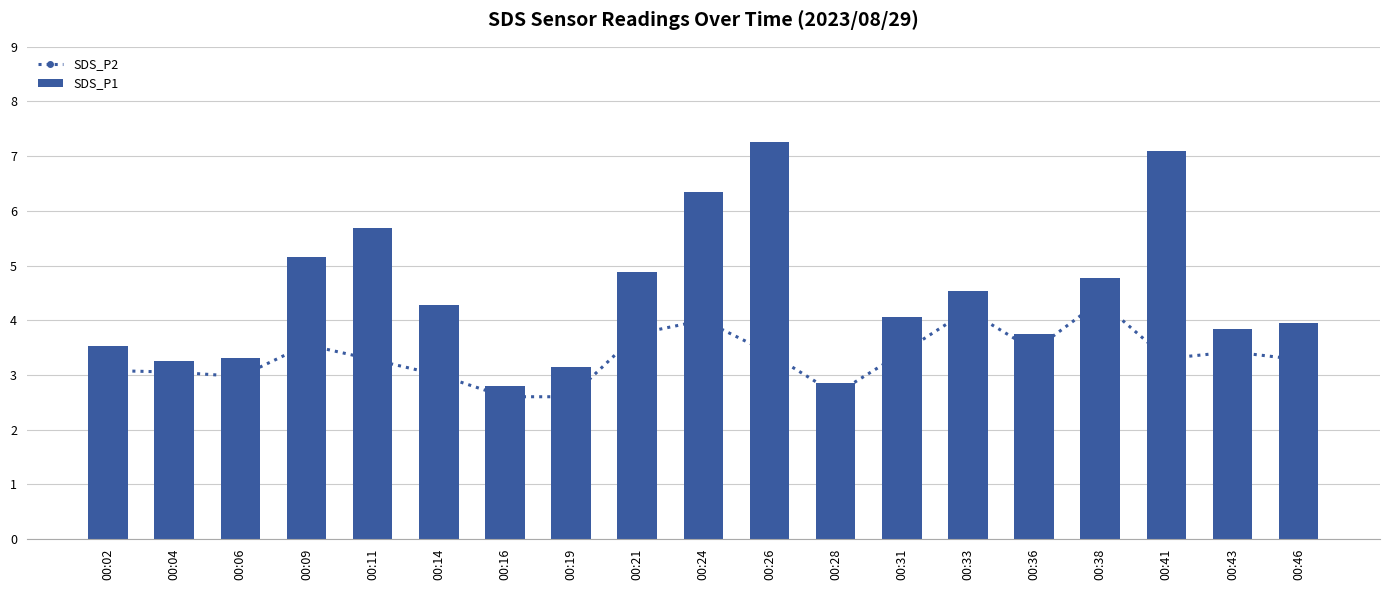

Is it true that SDS_P1 equals 5.8 at 00:02?

False